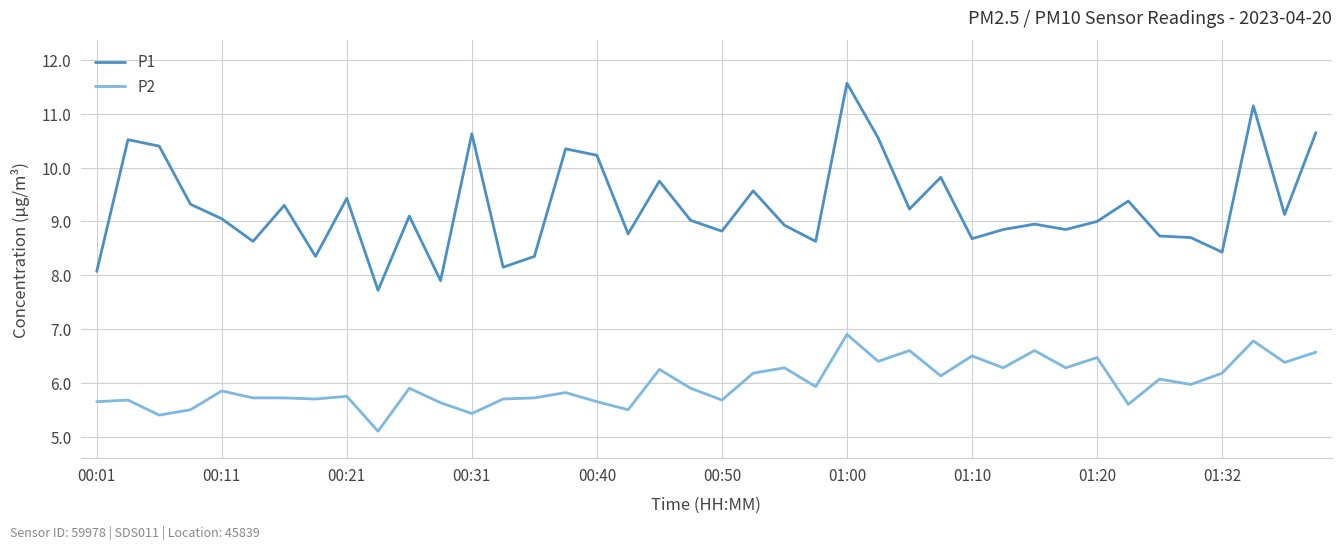

What is the maximum value for P1?

11.6